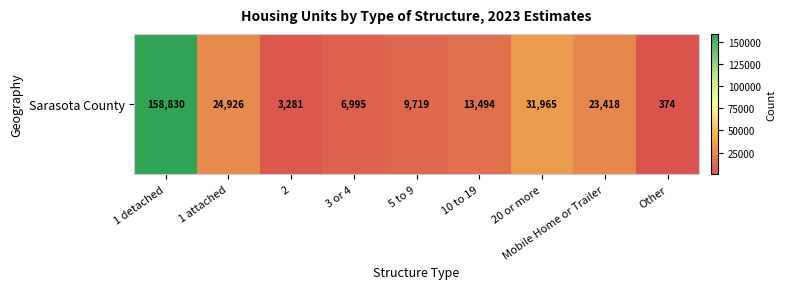

True or false: the data shows 374 at Other.

True